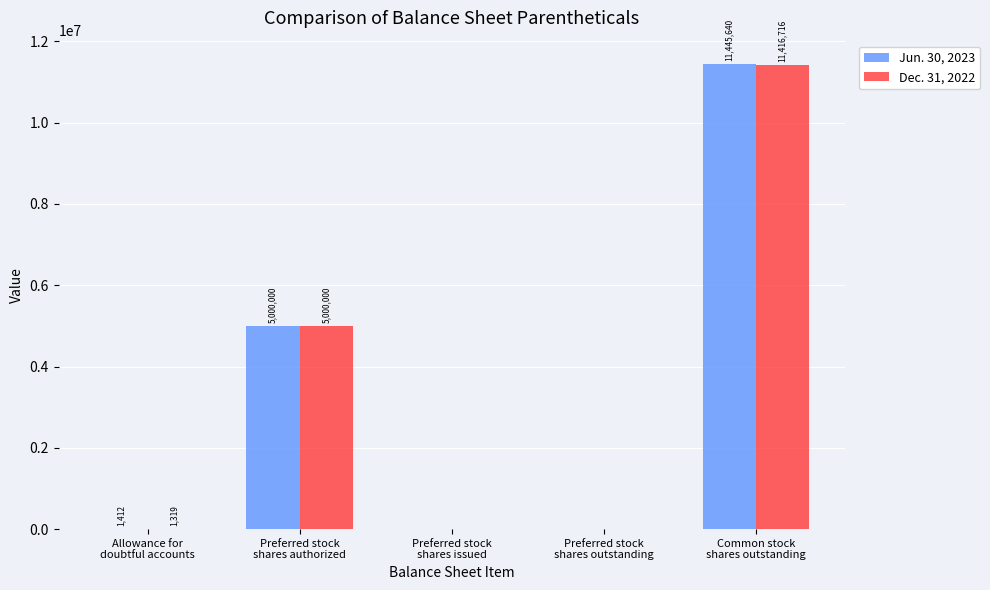

Reading left to right, transcribe all the data shown in this chart.

Jun. 30, 2023: Allowance for
doubtful accounts=1412	Preferred stock
shares authorized=5000000	Preferred stock
shares issued=0	Preferred stock
shares outstanding=0	Common stock
shares outstanding=11445640
Dec. 31, 2022: Allowance for
doubtful accounts=1319	Preferred stock
shares authorized=5000000	Preferred stock
shares issued=0	Preferred stock
shares outstanding=0	Common stock
shares outstanding=11416716